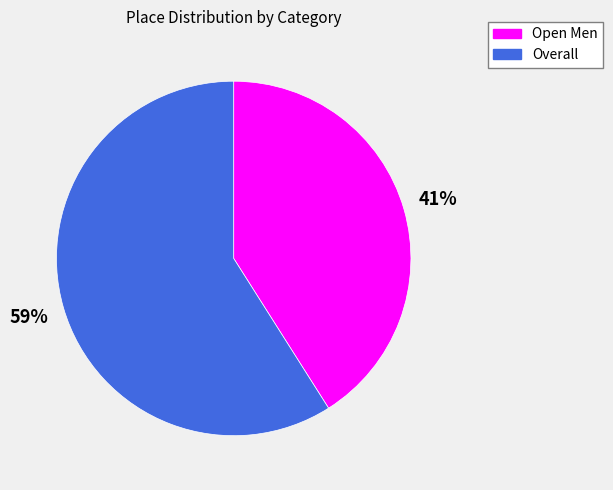

To the nearest percent, what portion does Overall represent?

59%